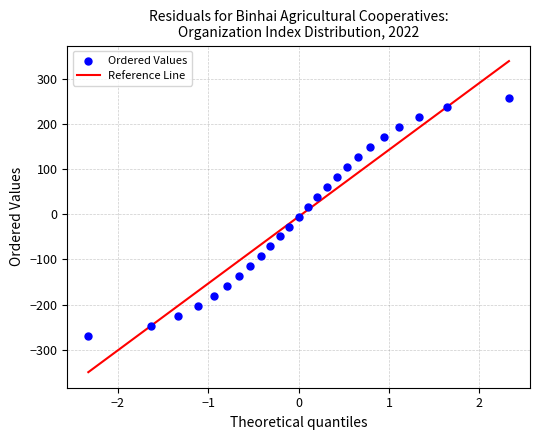

What is the range of Y values (max minus min)?

528